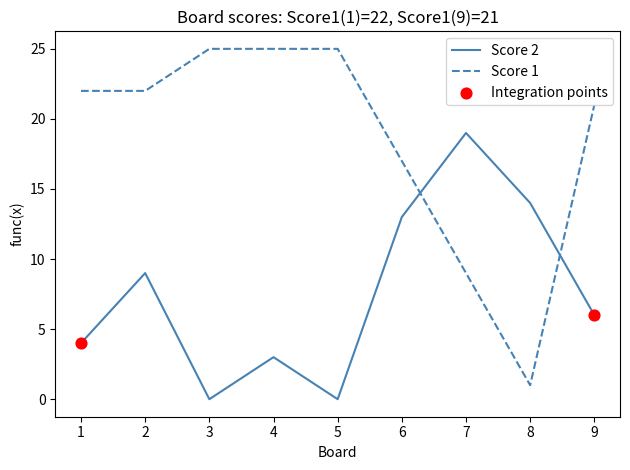

Which series has the widest spread of values?

Score 1